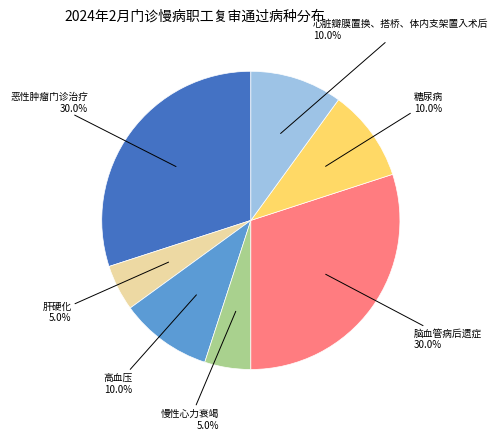

Is there any slice that represents more than half of the pie?

No